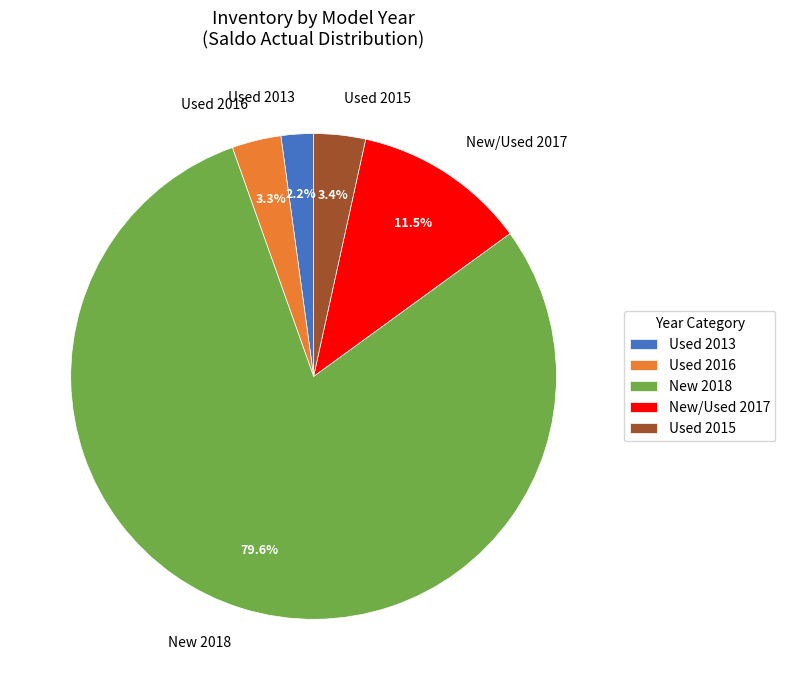

Does New 2018 account for over 50% of the chart?

Yes